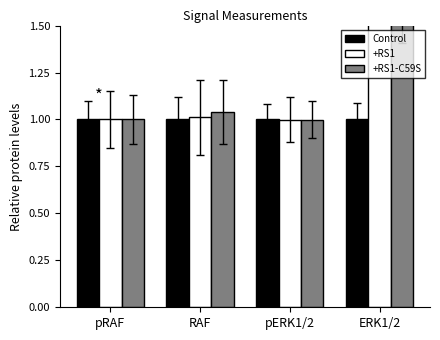

The value of Control at RAF is 1.7. True or false?

False